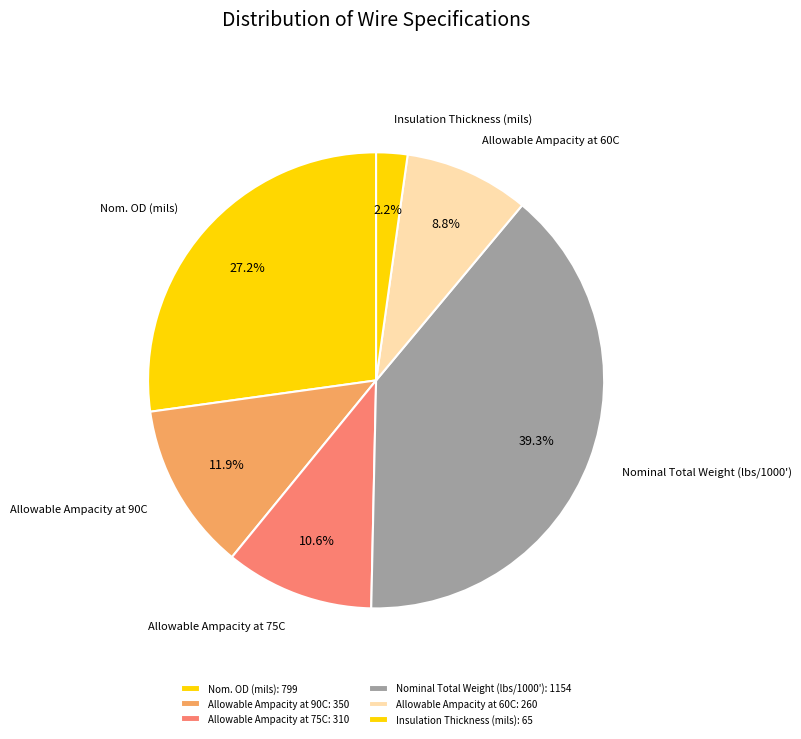

Which slice is the largest?

Nominal Total Weight (lbs/1000')